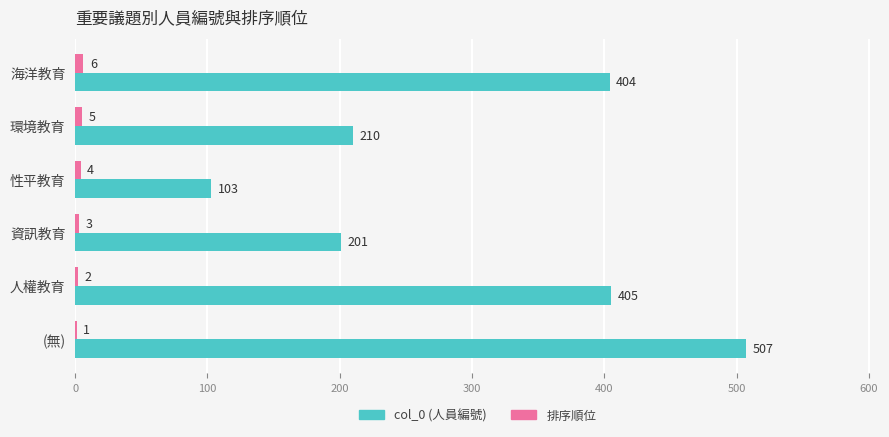

What is the total value across all series at 海洋教育?

410